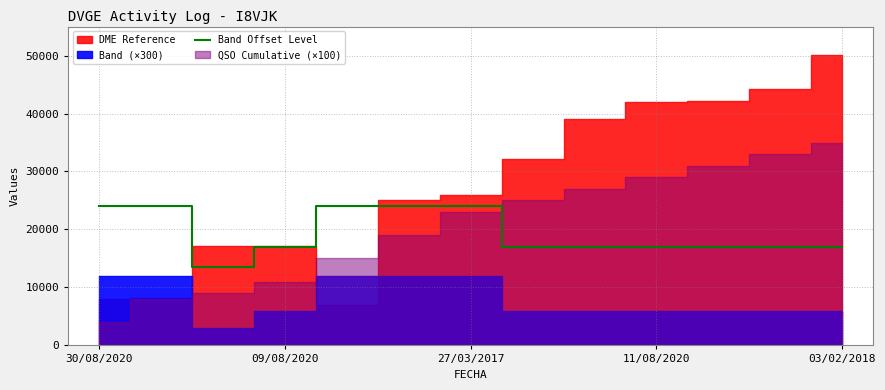

How many points are lower than both their immediate neighbors (excluding endpoints)?

1